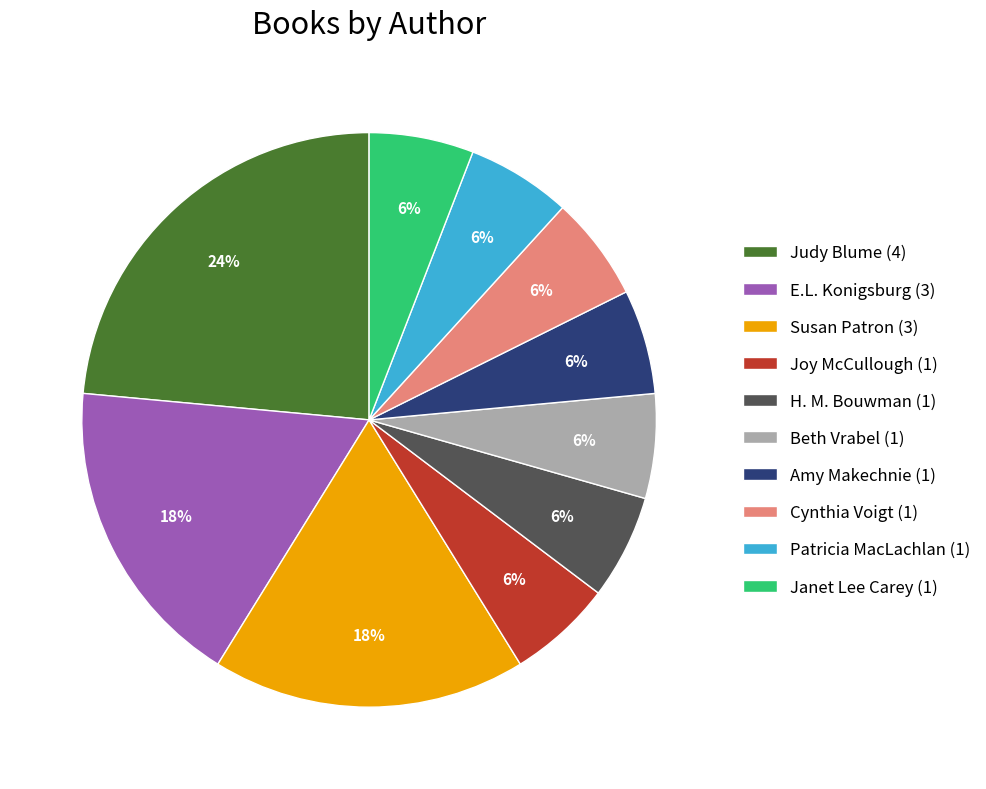

Which has a higher value, E.L. Konigsburg (3) or Joy McCullough (1)?

E.L. Konigsburg (3)